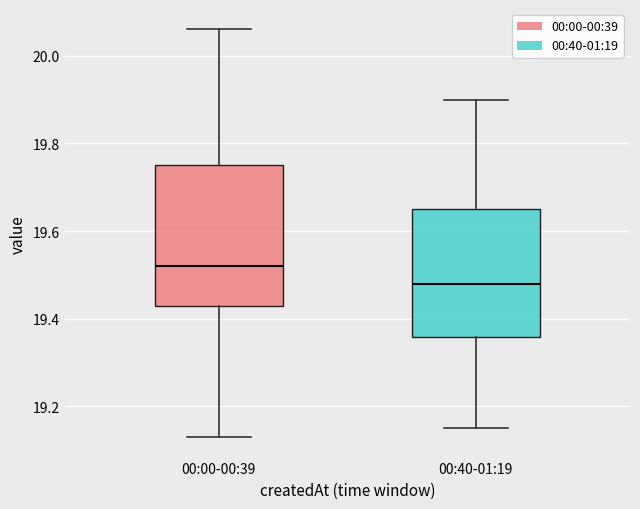

Which box is the tallest, from its lower edge to its upper edge?

00:00-00:39